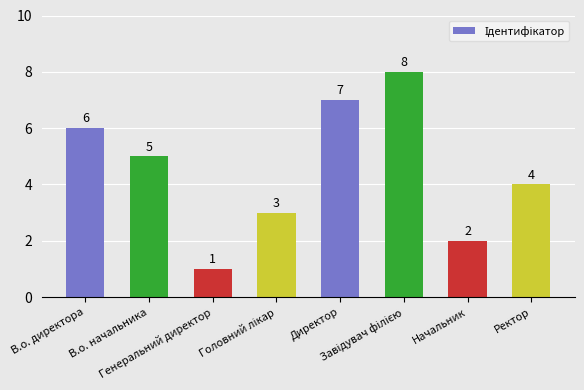

Count the number of categories in the chart.

8